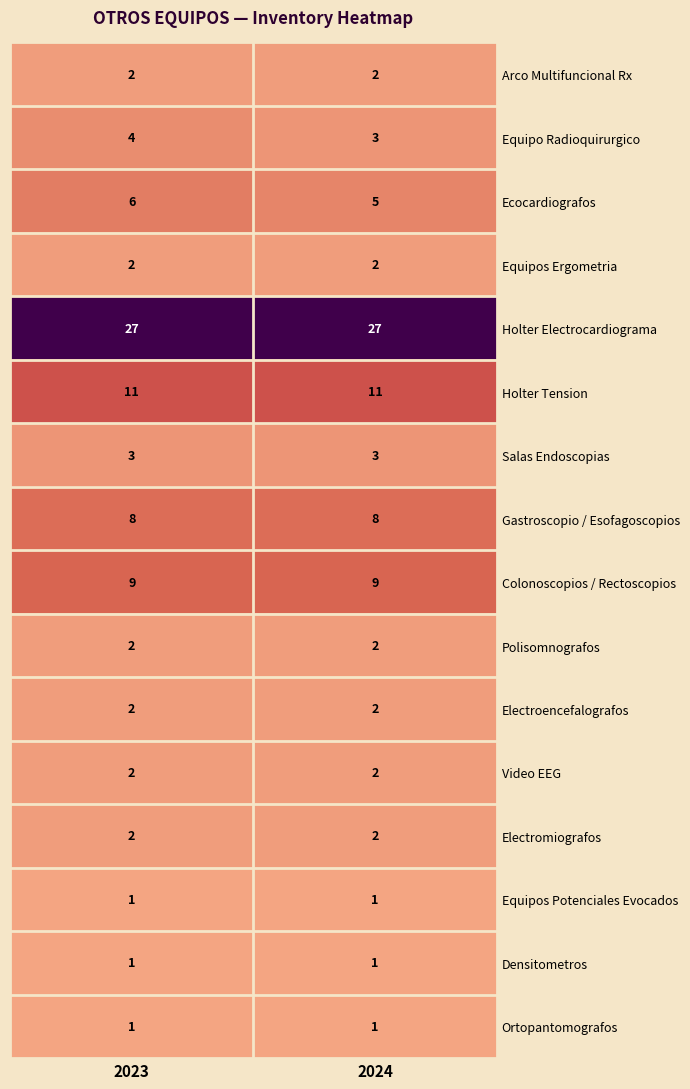

The value of Electroencefalografos at 2023 is 3. True or false?

False